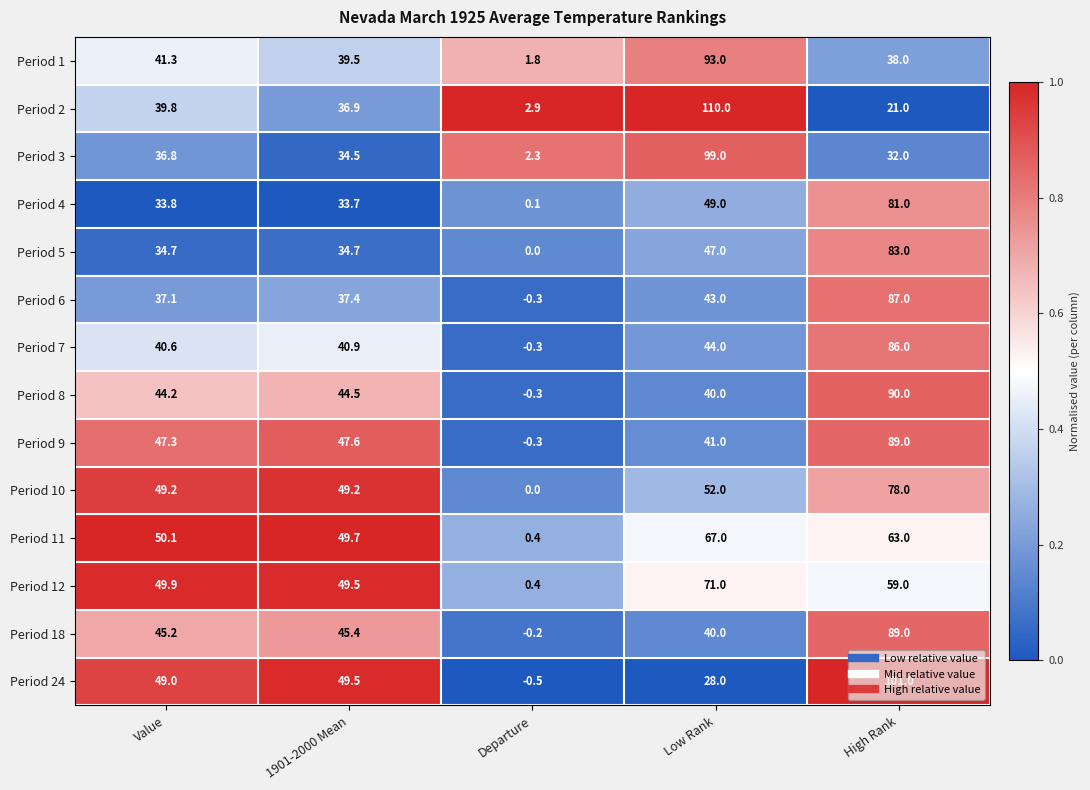

True or false: Period 7 has a value of 10.1 at 1901-2000 Mean.

False